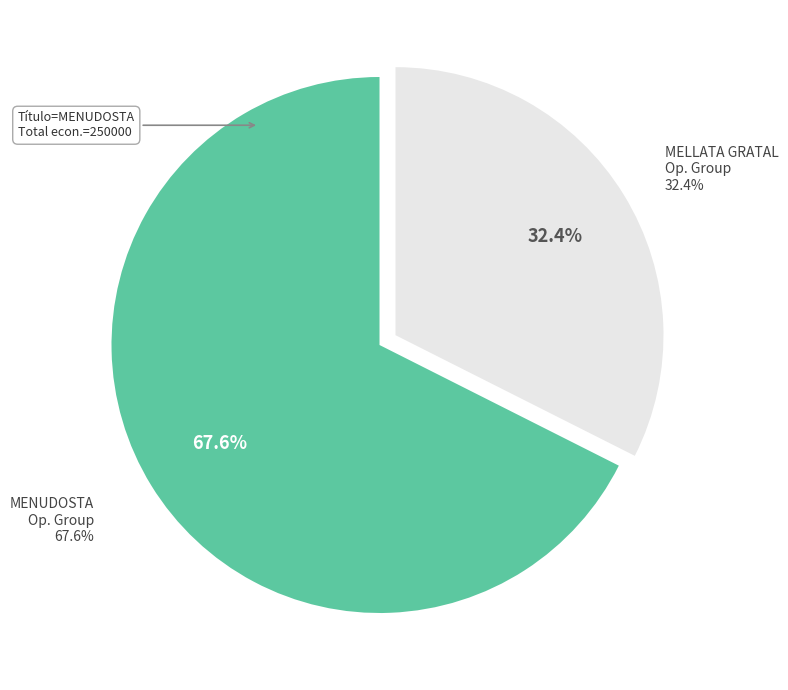

The MELLATA GRATAL Operational Group slice represents 23% of the pie. True or false?

False